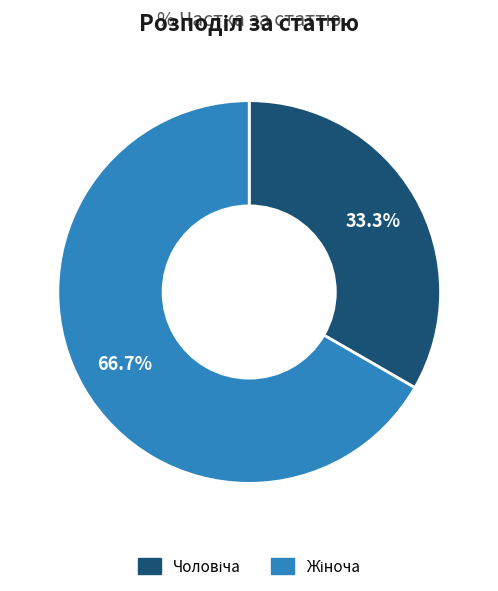

Does any single category account for the majority?

Yes